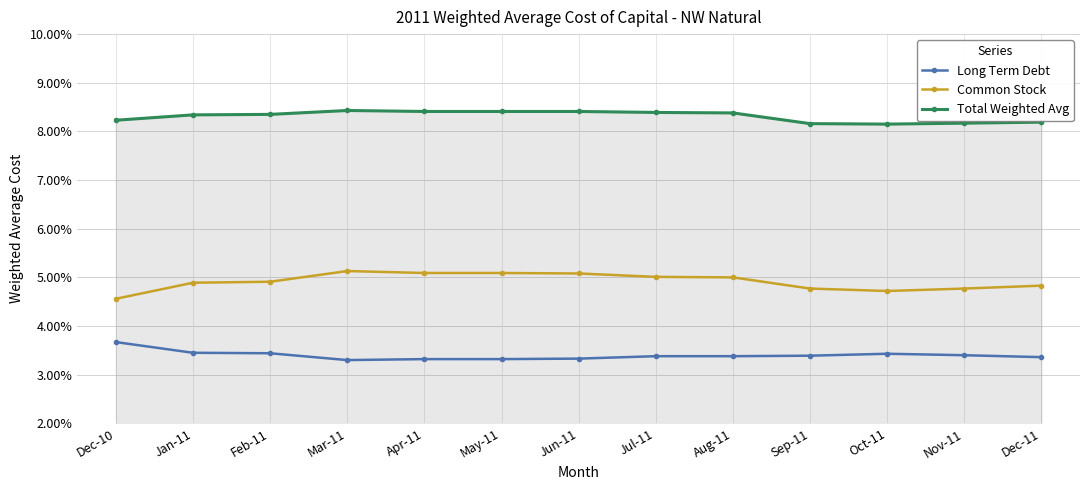

Where is the first local minimum for Long Term Debt?

Mar-11